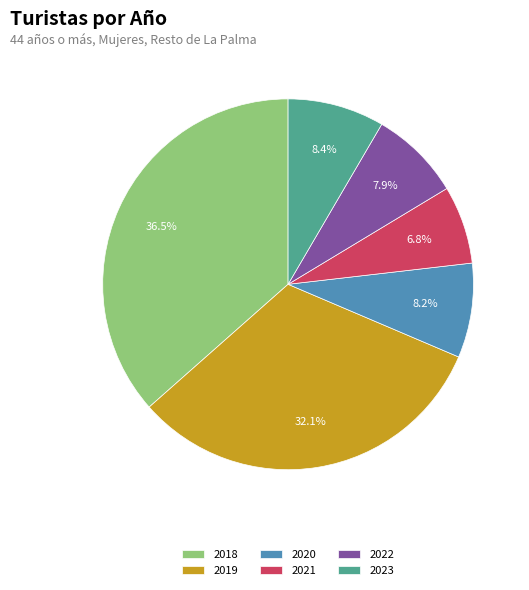

To the nearest percent, what is the difference between the 2023 and 2021 slice percentages?

2%